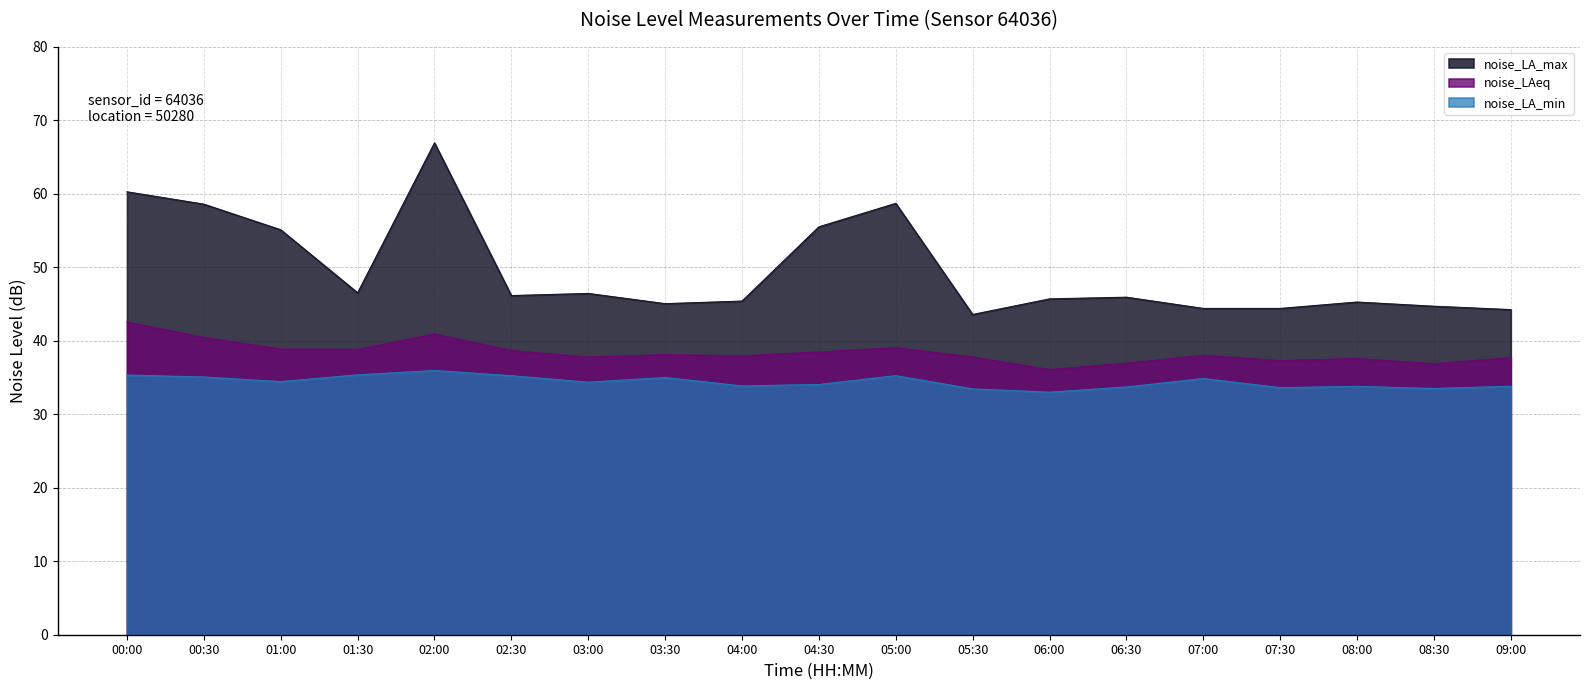

True or false: noise_LA_min and noise_LAeq cross at least once.

False